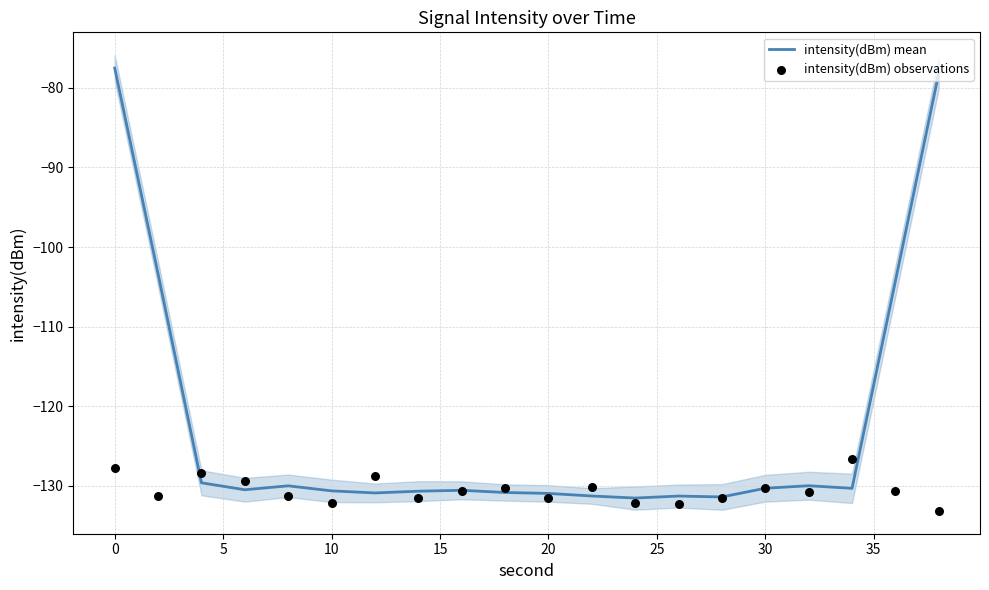

Which series has the widest spread of Y values?

intensity(dBm) mean